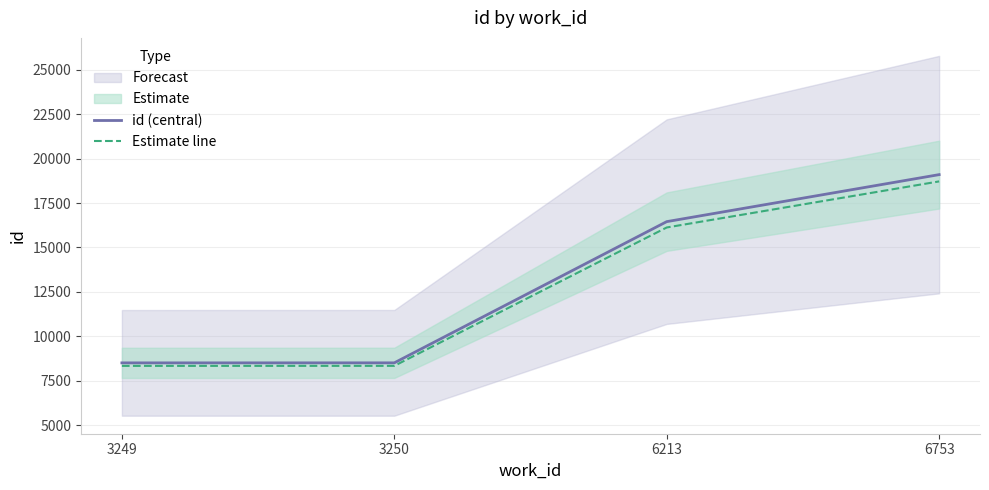

Is it true that id (central) equals 19103.0 at 6753?

True